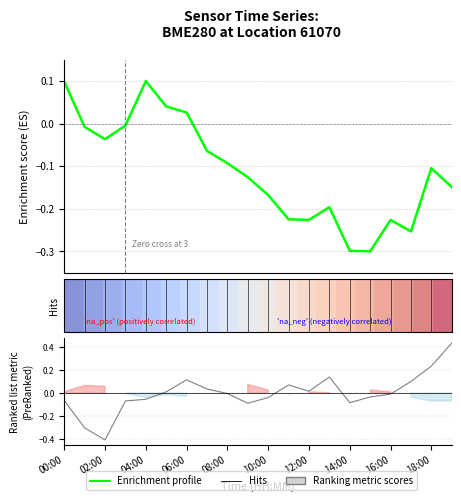

True or false: Enrichment profile has more than 0 points higher than both neighbors.

True